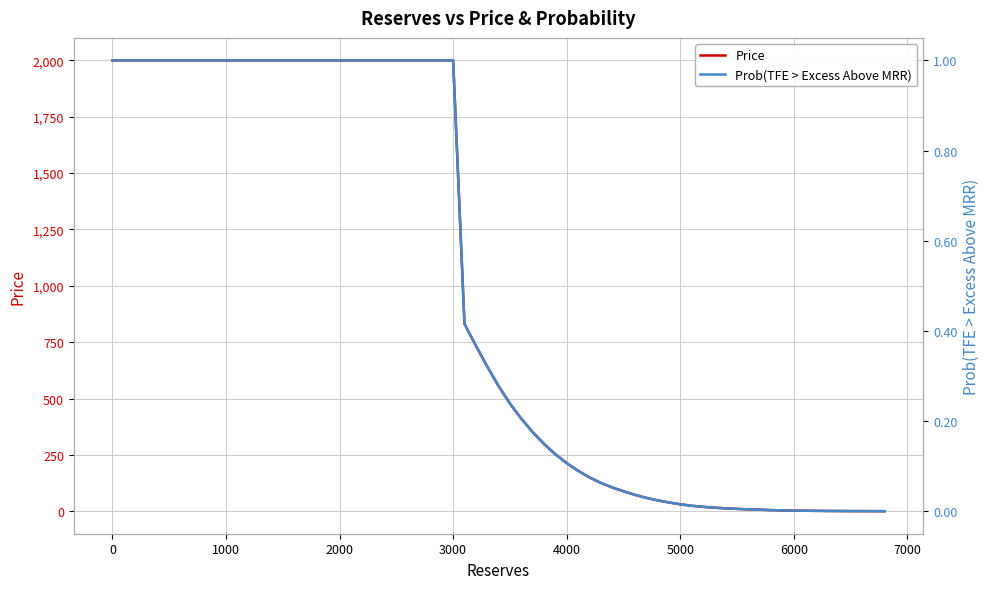

True or false: Price and Prob(TFE > Excess Above MRR) intersect in this chart.

False